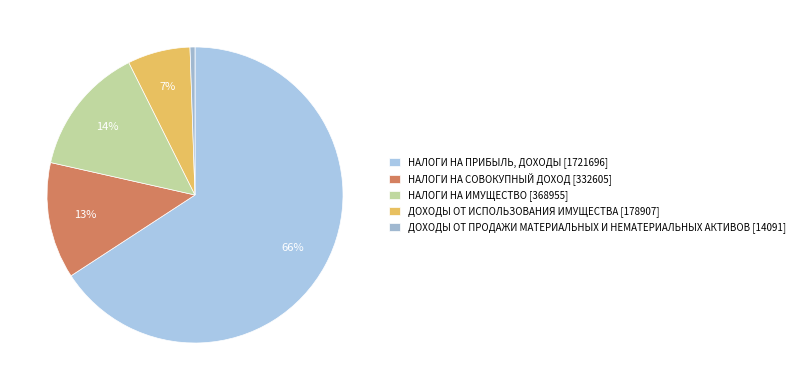

What is the largest slice in the pie chart?

НАЛОГИ НА ПРИБЫЛЬ, ДОХОДЫ